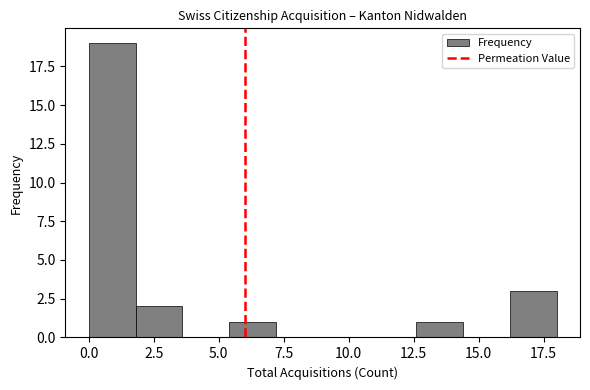

Read against the x-axis, roughly where is the centre of the tallest bar?

1.0